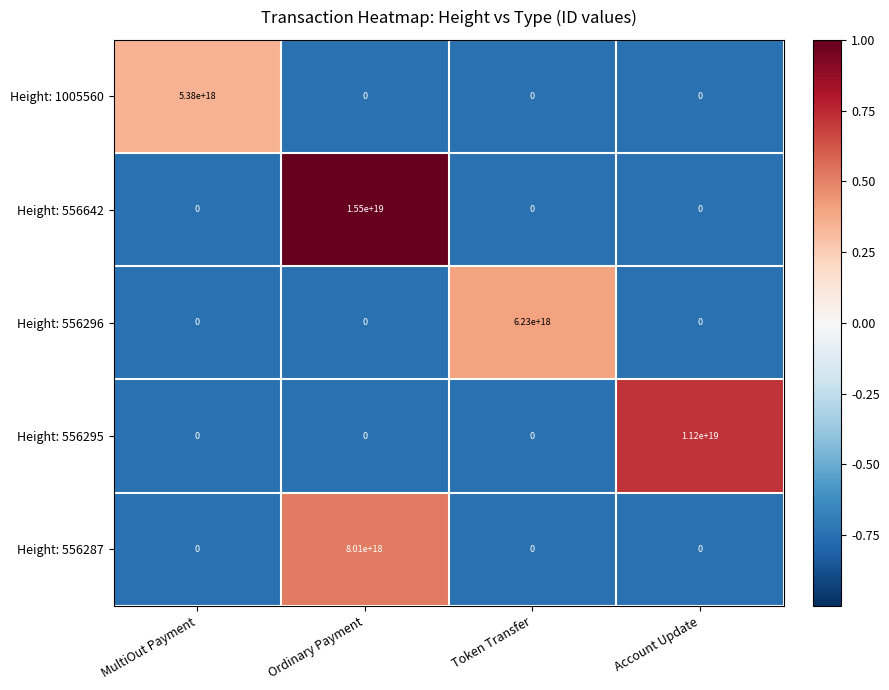

Which series has the largest range (max minus min)?

Height: 556642